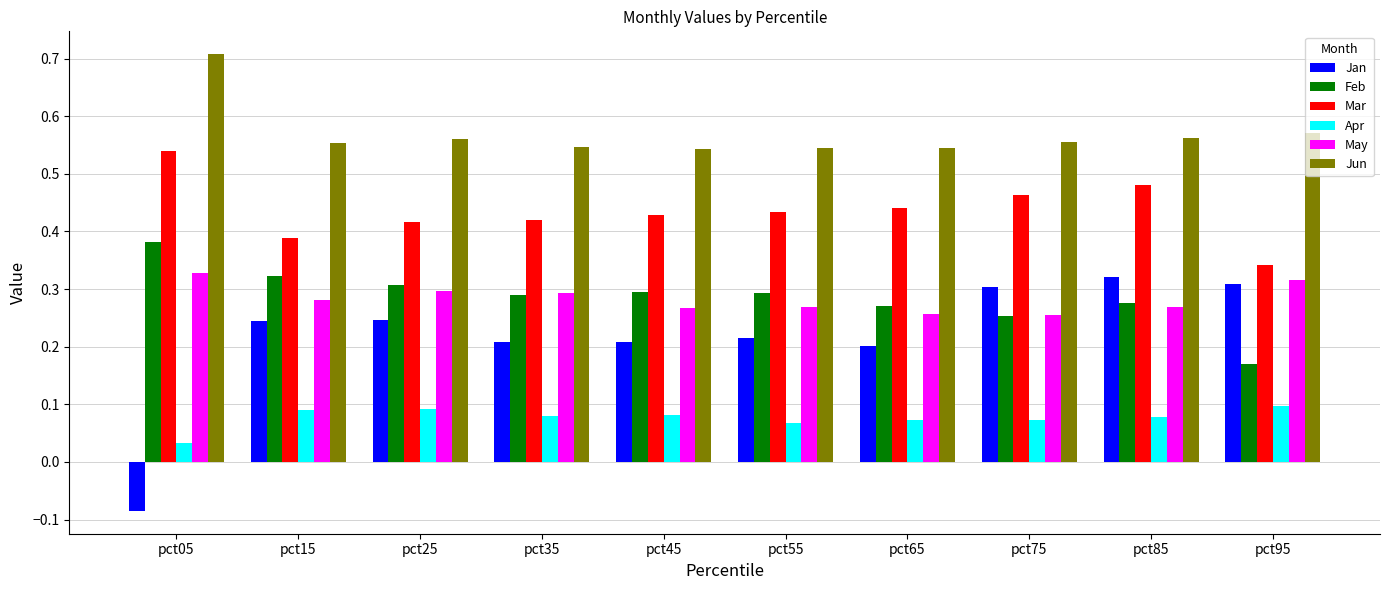

At how many categories does at least one series exceed 0?

10